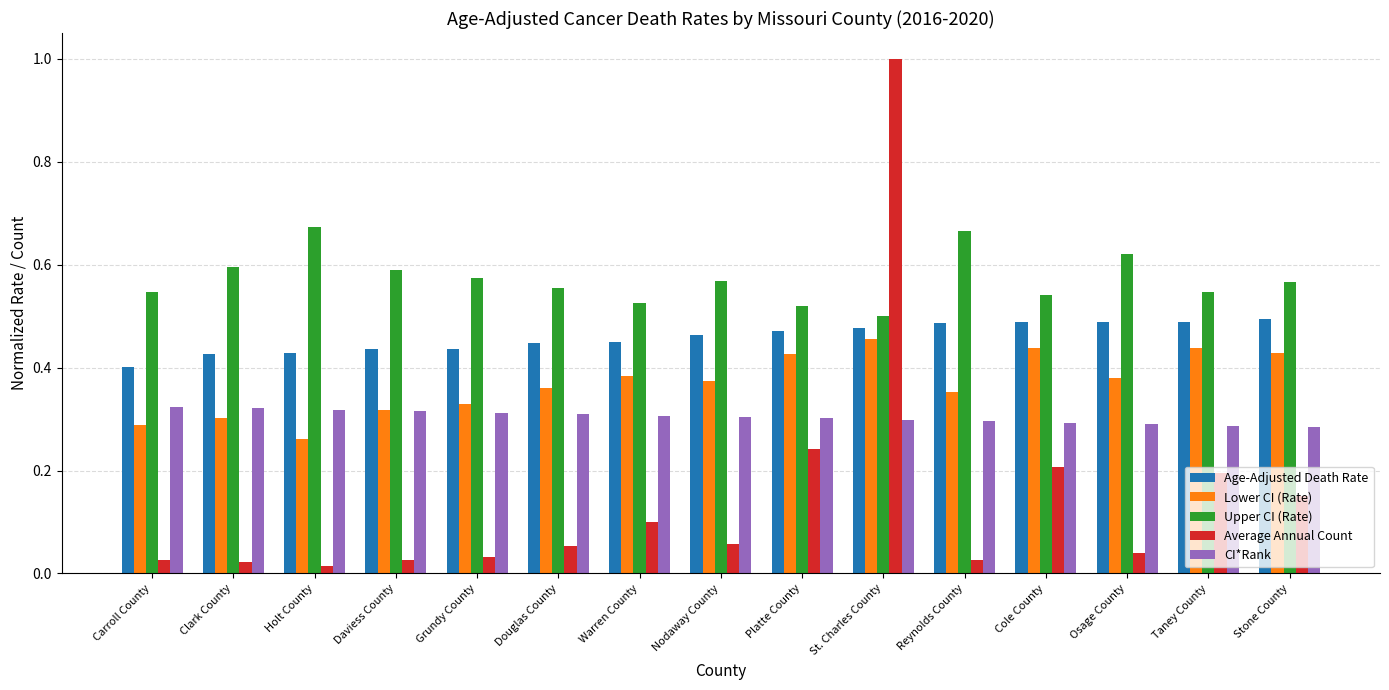

How many bars are there in total?

75